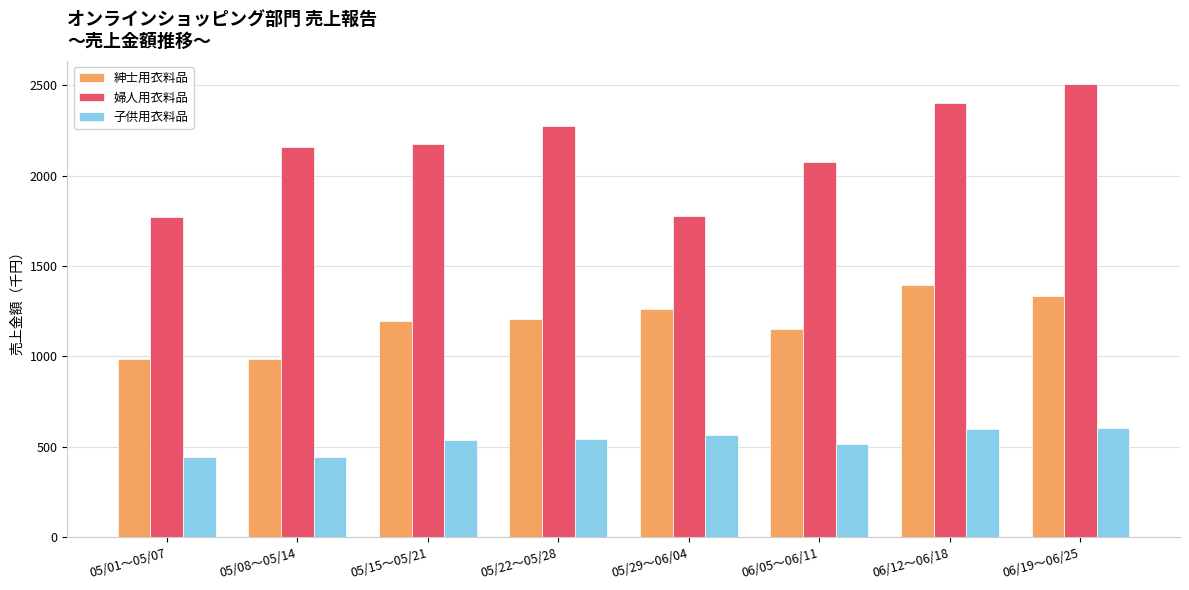

Rank the series at 06/05～06/11 from lowest to highest value.

子供用衣料品, 紳士用衣料品, 婦人用衣料品